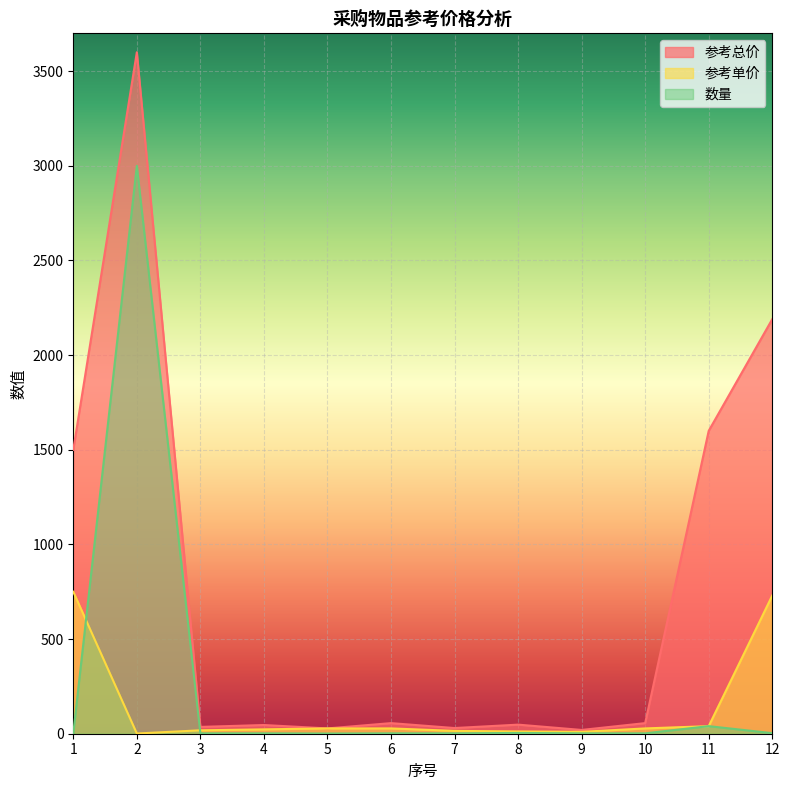

Reading left to right, what are all the values shown in this chart?

参考总价: 1500.0	3600.0	36.0	46.0	28.0	56.0	30.0	48.0	20.0	56.0	1600.0	2190.0
参考单价: 750.0	1.2	18.0	23.0	28.0	28.0	15.0	12.0	10.0	28.0	40.0	730.0
数量: 2.0	3000.0	2.0	2.0	1.0	2.0	2.0	4.0	2.0	2.0	40.0	3.0